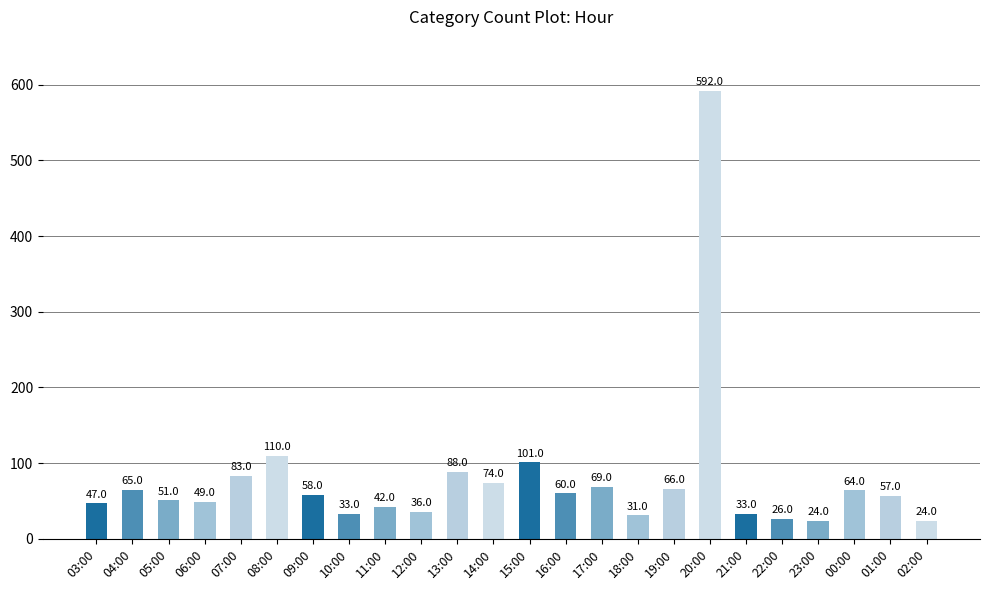

Approximately how many times larger is the value at 00:00 compared to 21:00?

1.9